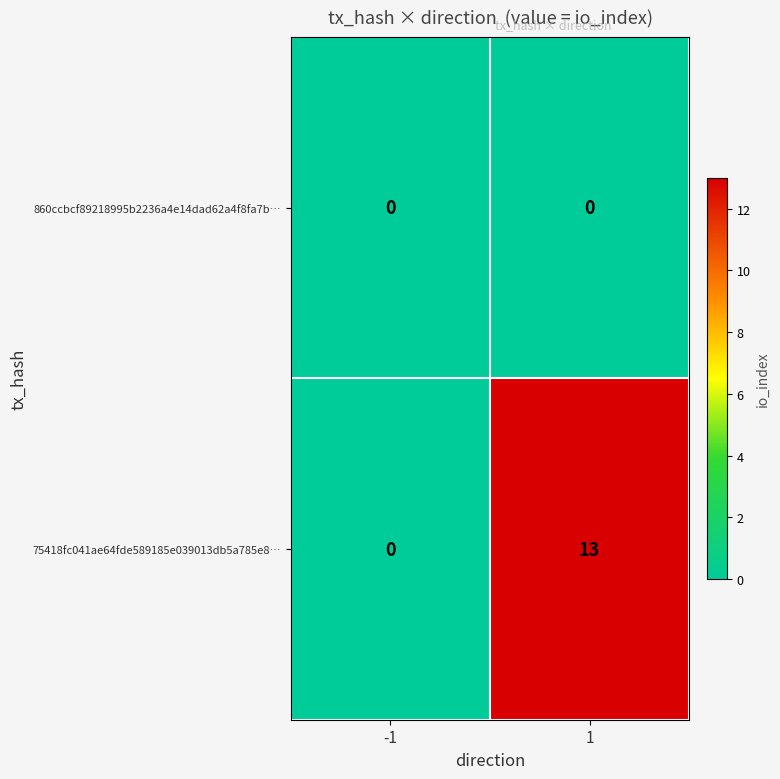

Reading right to left, extract all data points from this chart.

860ccbcf89218995b2236a4e14dad62a4f8fa7b…: 0	0
75418fc041ae64fde589185e039013db5a785e8…: 13	0